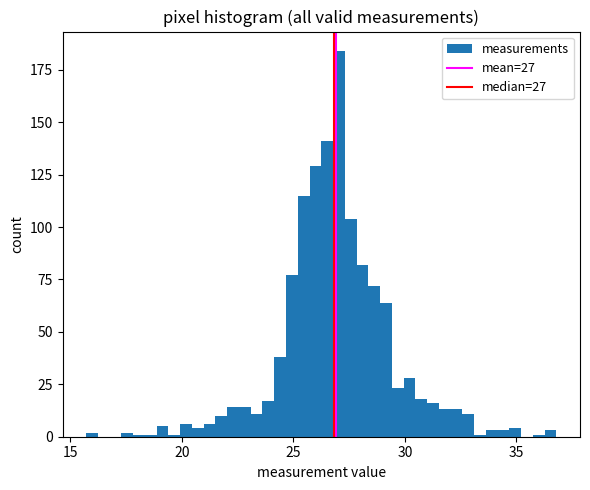

Read against the x-axis, roughly where is the centre of the tallest bar?

27.0